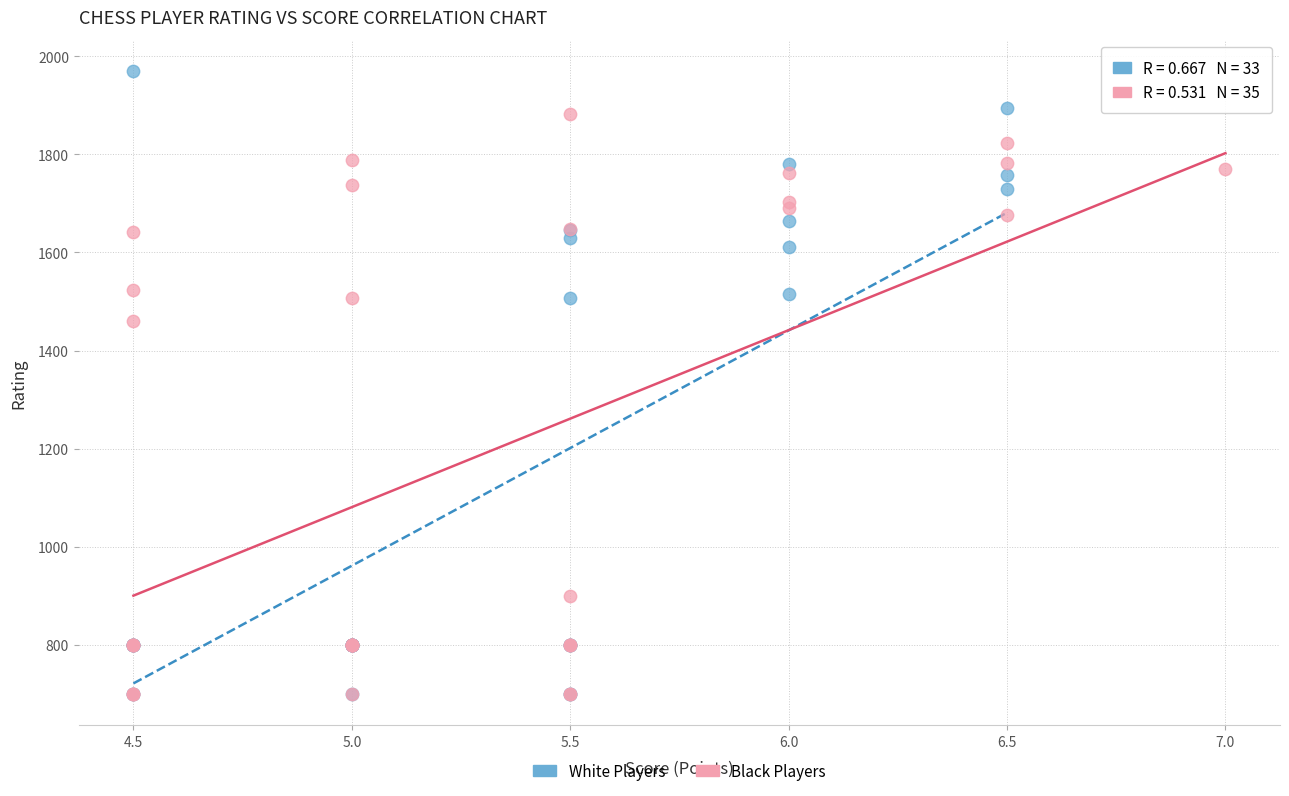

Which series has the widest spread of Y values?

White Players